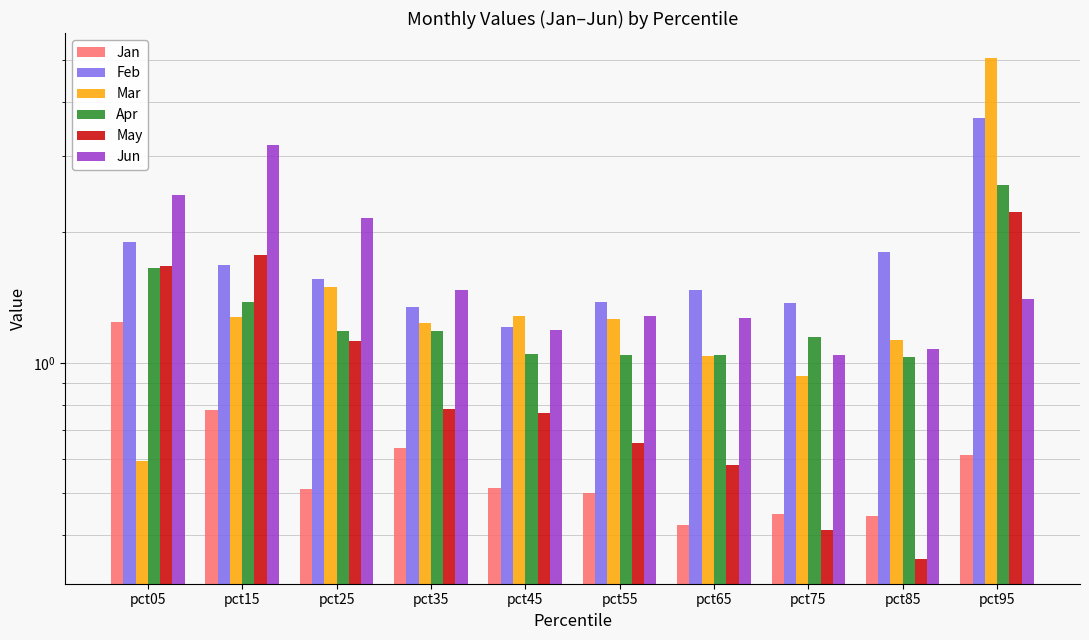

What is the approximate value of Jun at pct75?

1.0